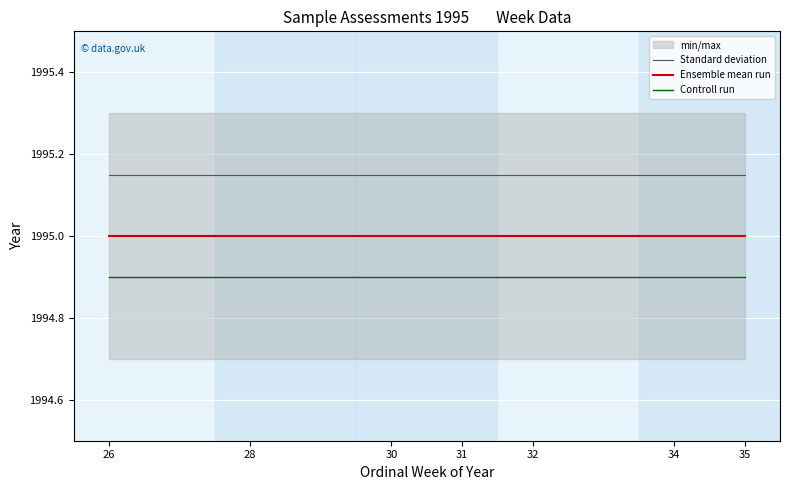

At which category does the chart reach its minimum across all series?

26